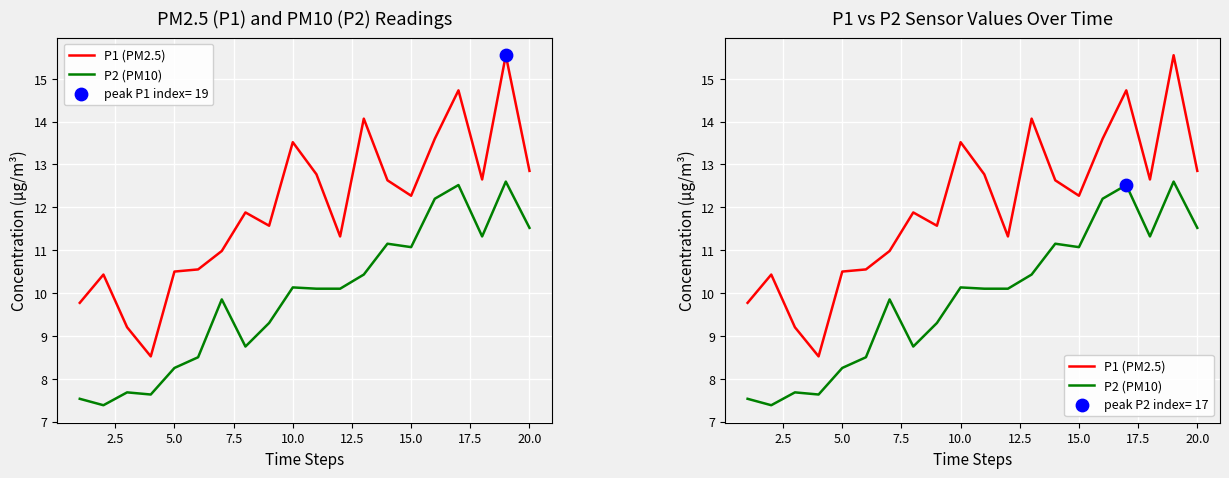

Which series contains the highest Y value?

P1 (PM2.5)